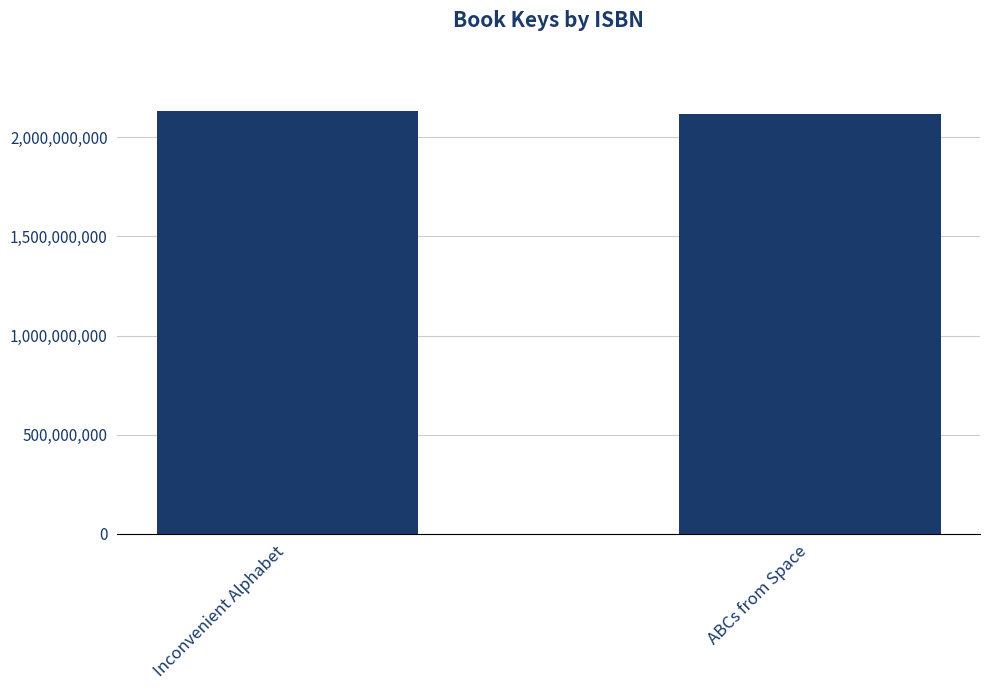

Reading left to right, what are all the values shown in this chart?

Inconvenient Alphabet=2132366389	ABCs from Space=2117345434